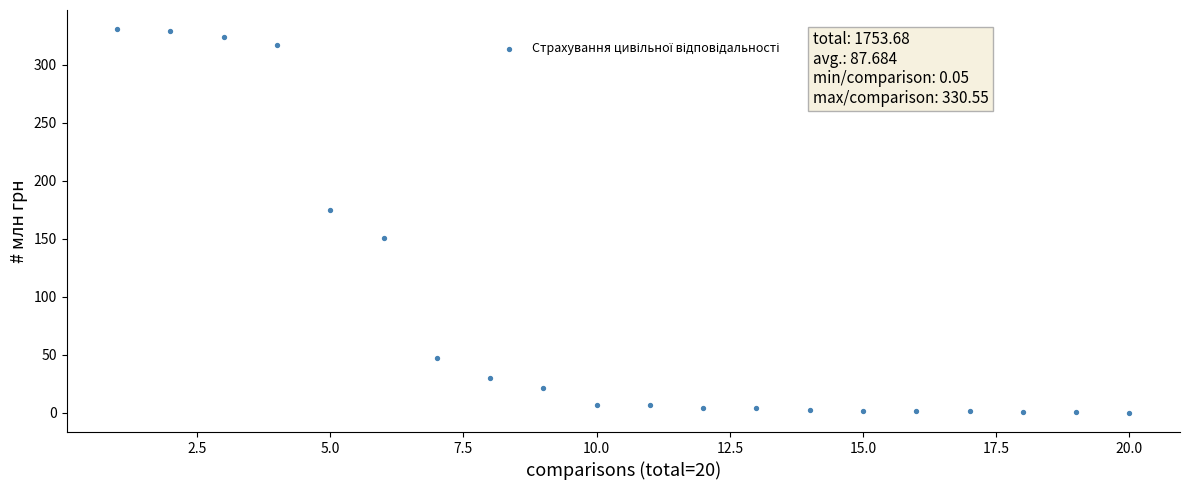

What is the range of X values (max minus min)?

19.0